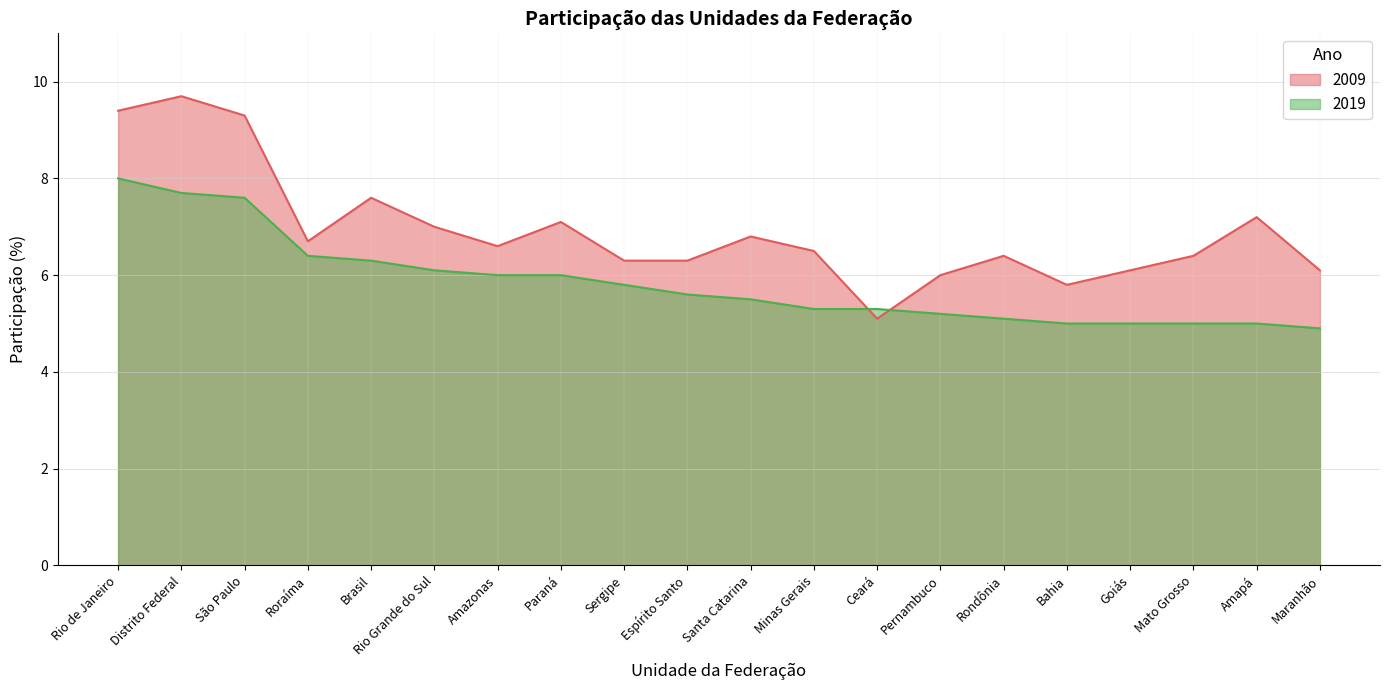

What is the difference between the 2009 values at Distrito Federal and Espírito Santo?

3.4